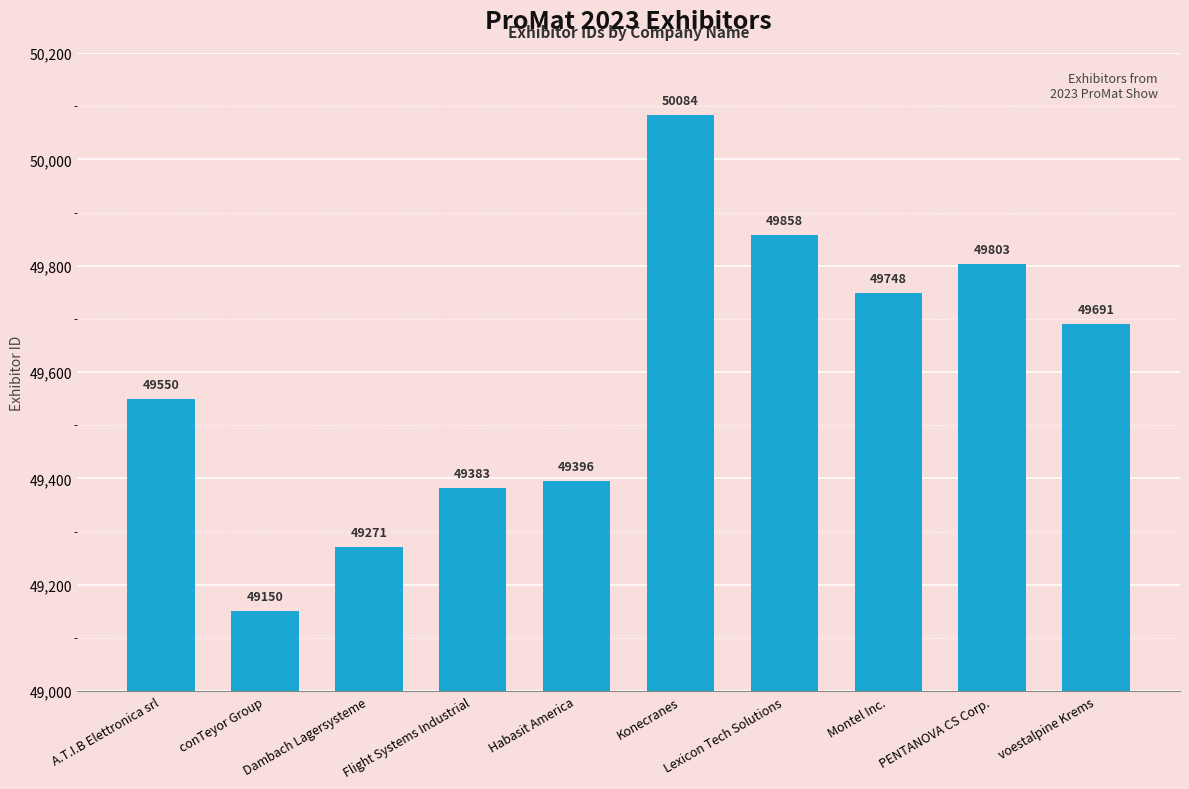

At which label is the value closest to 49617?

A.T.I.B Elettronica srl